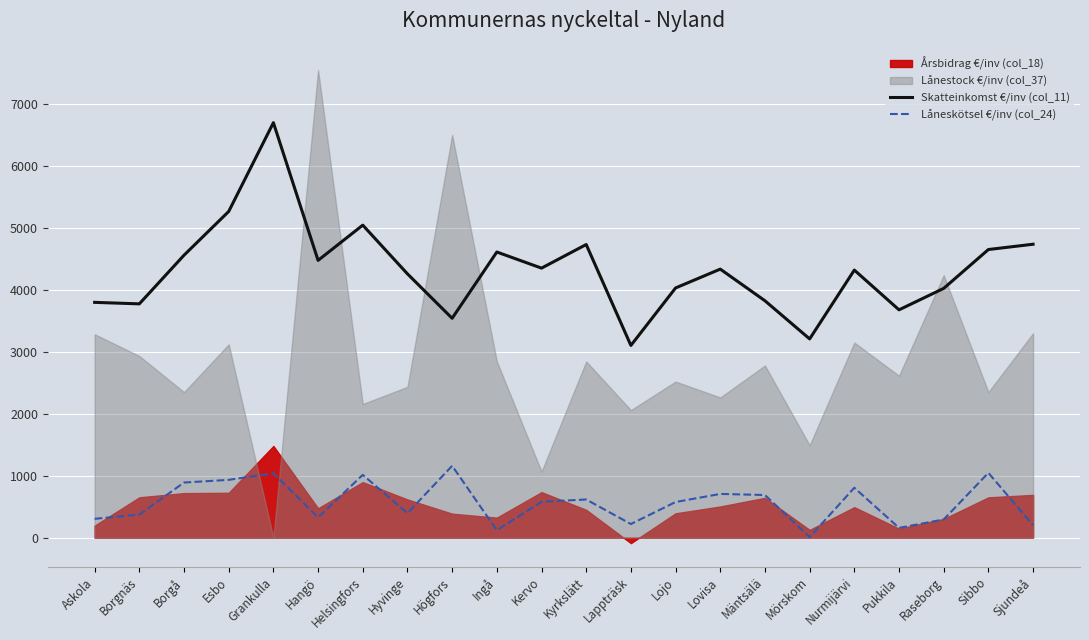

Which label corresponds to the smallest value in the chart?

Mörskom